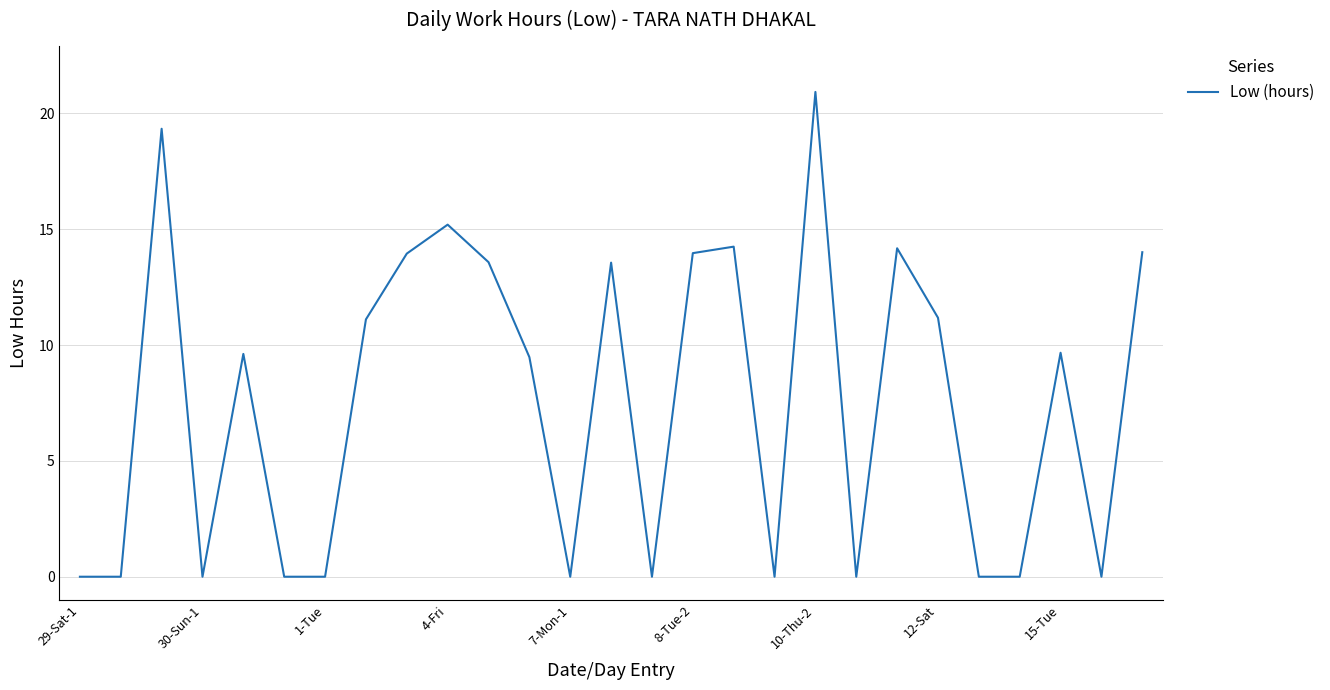

What is the difference between the maximum and minimum values?

20.9